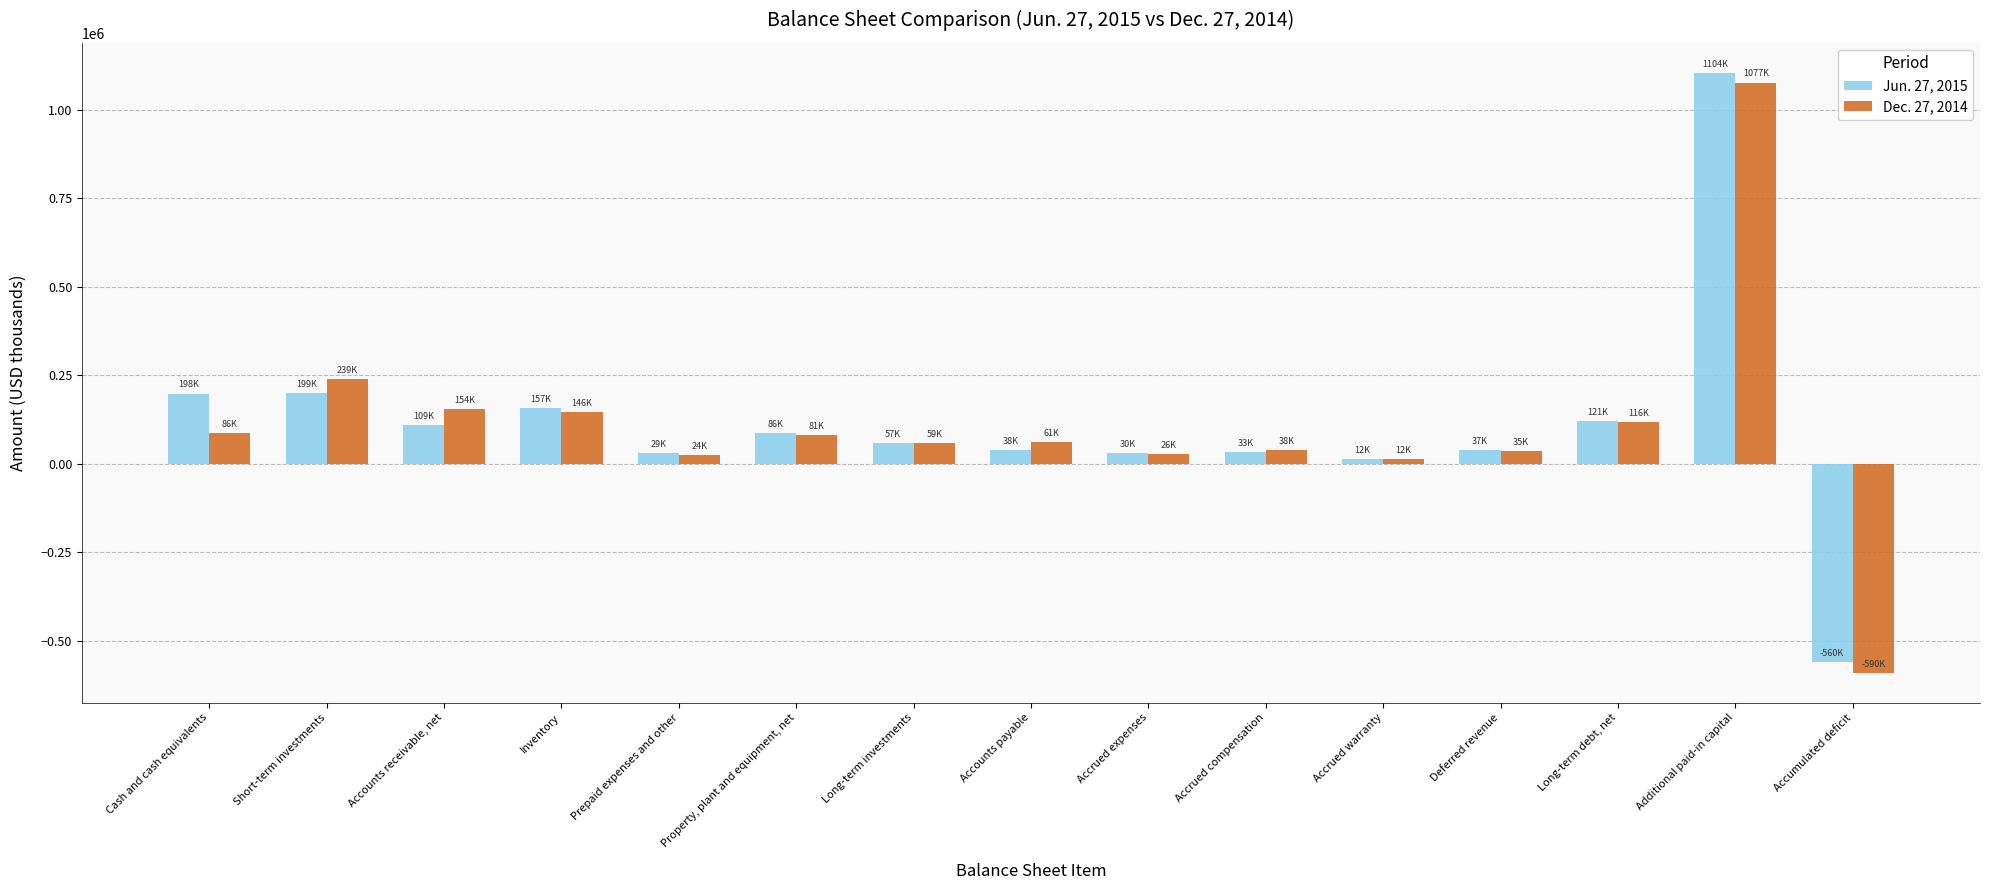

The Dec. 27, 2014 series shows 26441 at Accrued expenses. True or false?

True